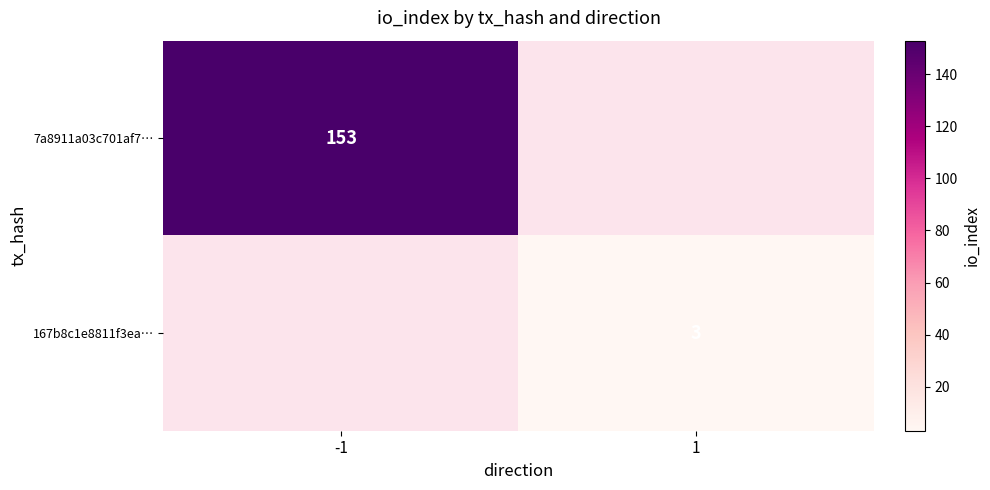

The value of 167b8c1e8811f3ea… at 1 is 1.5. True or false?

False